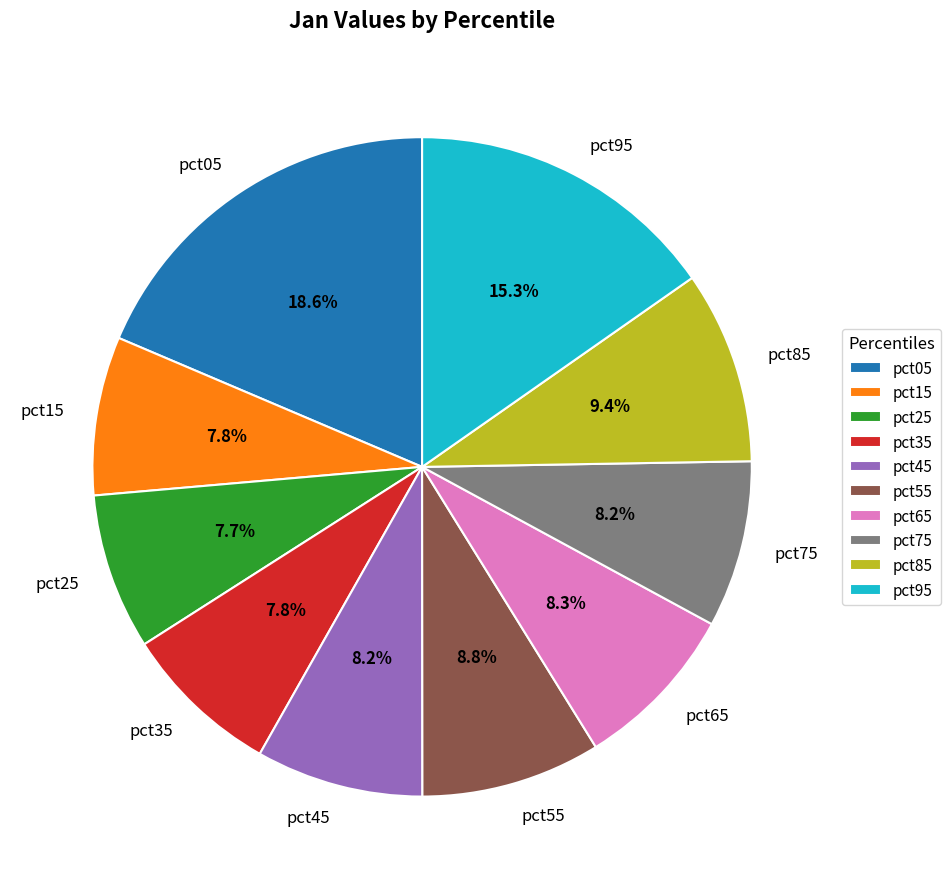

What portion of the pie excludes pct45?

91.8%